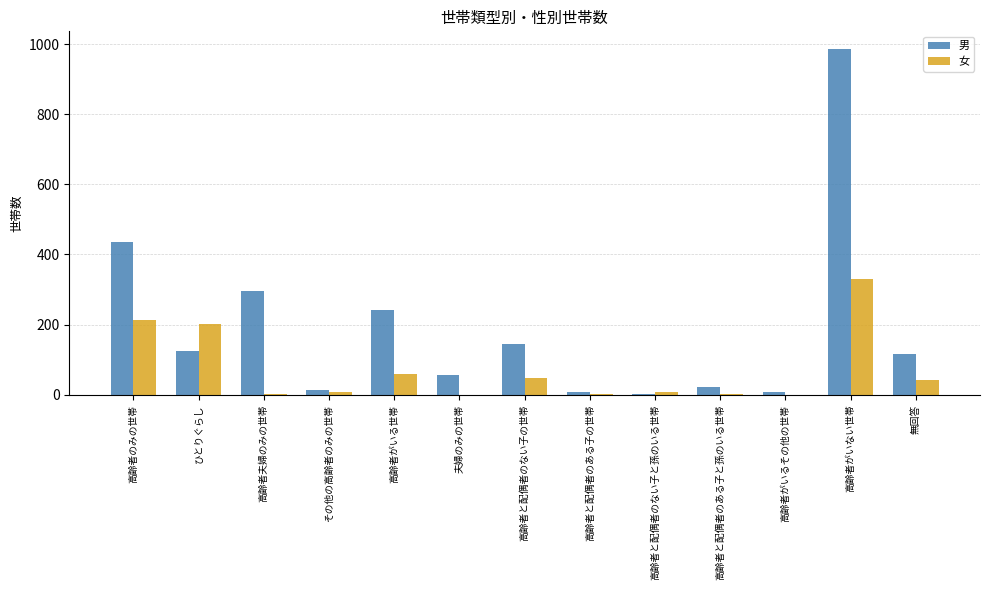

What is the sum of all 男 values?

2460